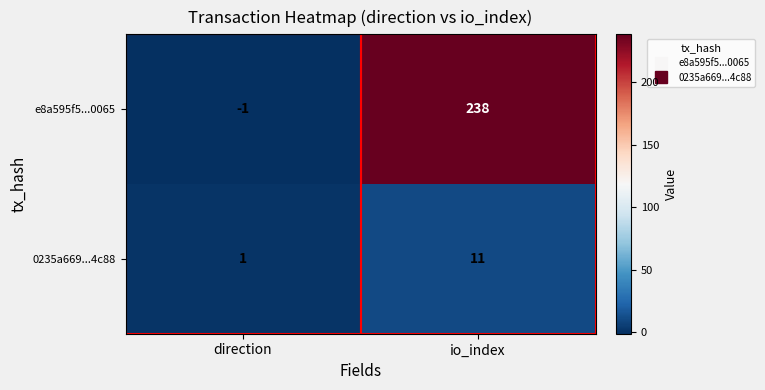

At direction, list the series in order from smallest to largest.

e8a595f5...0065, 0235a669...4c88